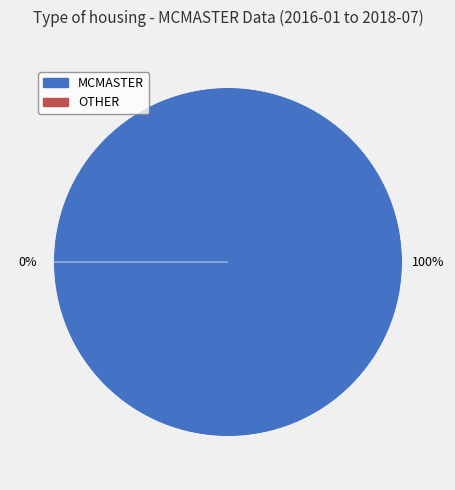

To the nearest percent, what portion does MCMASTER represent?

100%